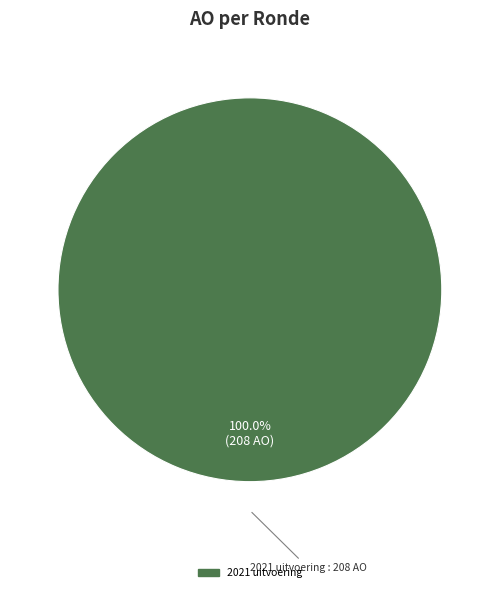

Is there any slice that represents more than half of the pie?

Yes